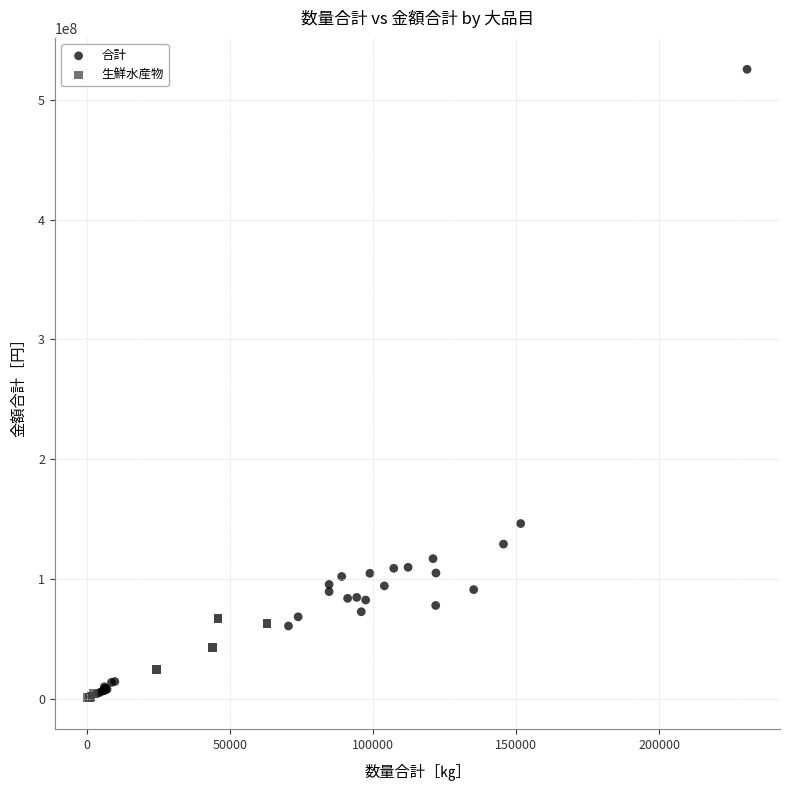

Which series reaches the maximum Y coordinate?

合計